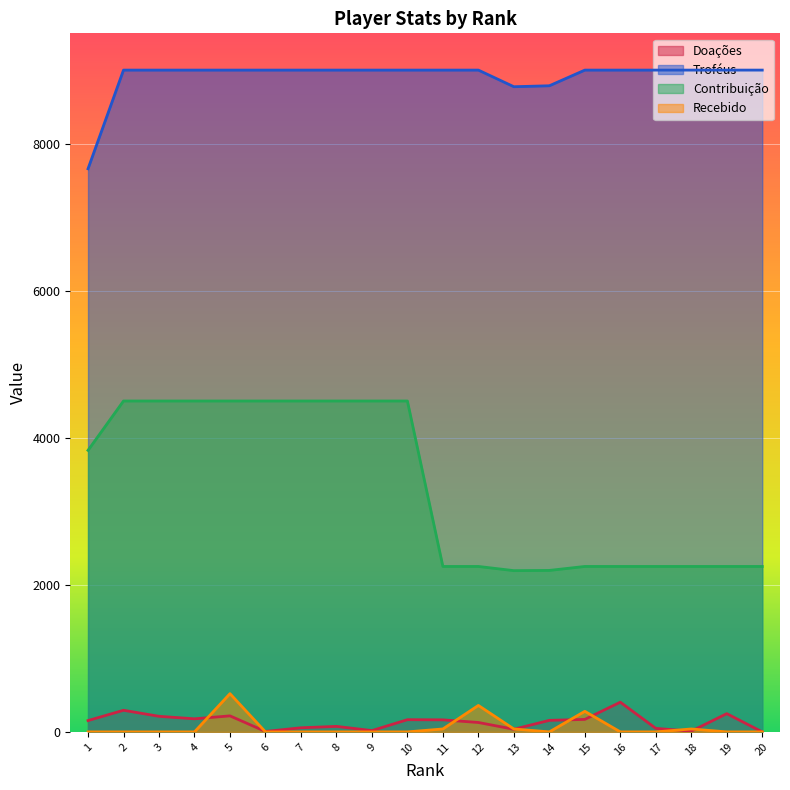

True or false: Contribuição has more than 1 points higher than both neighbors.

False